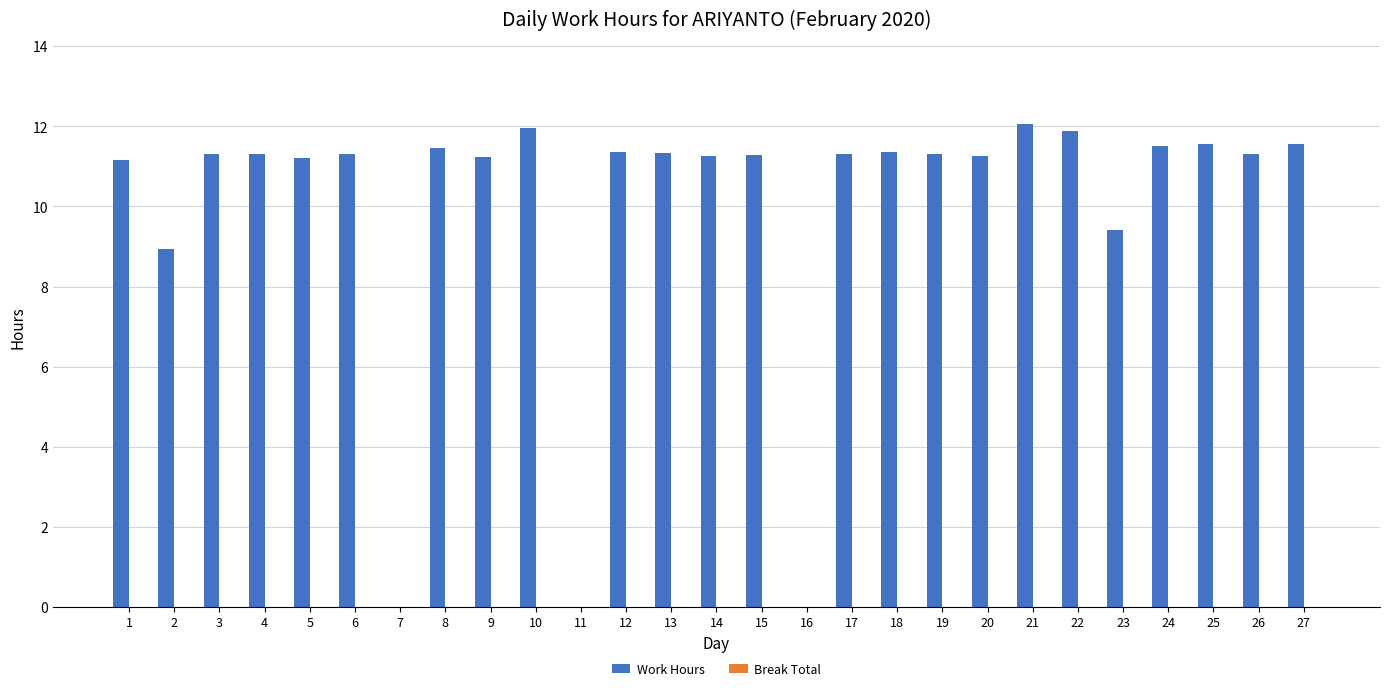

What is the greatest value displayed?

12.1